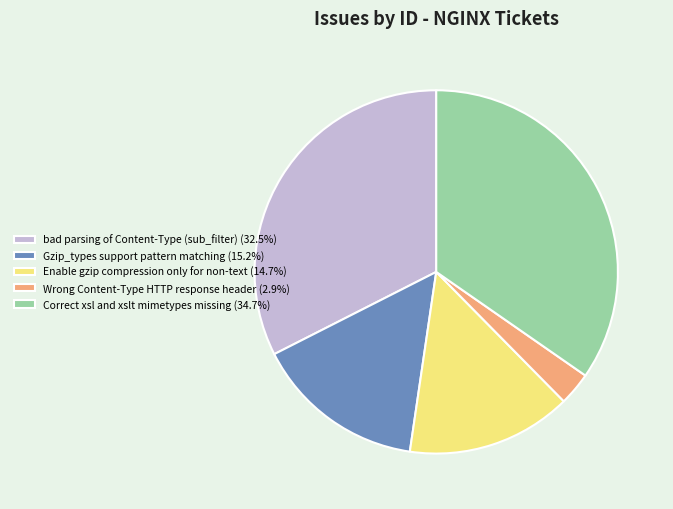

Does any single category account for the majority?

No